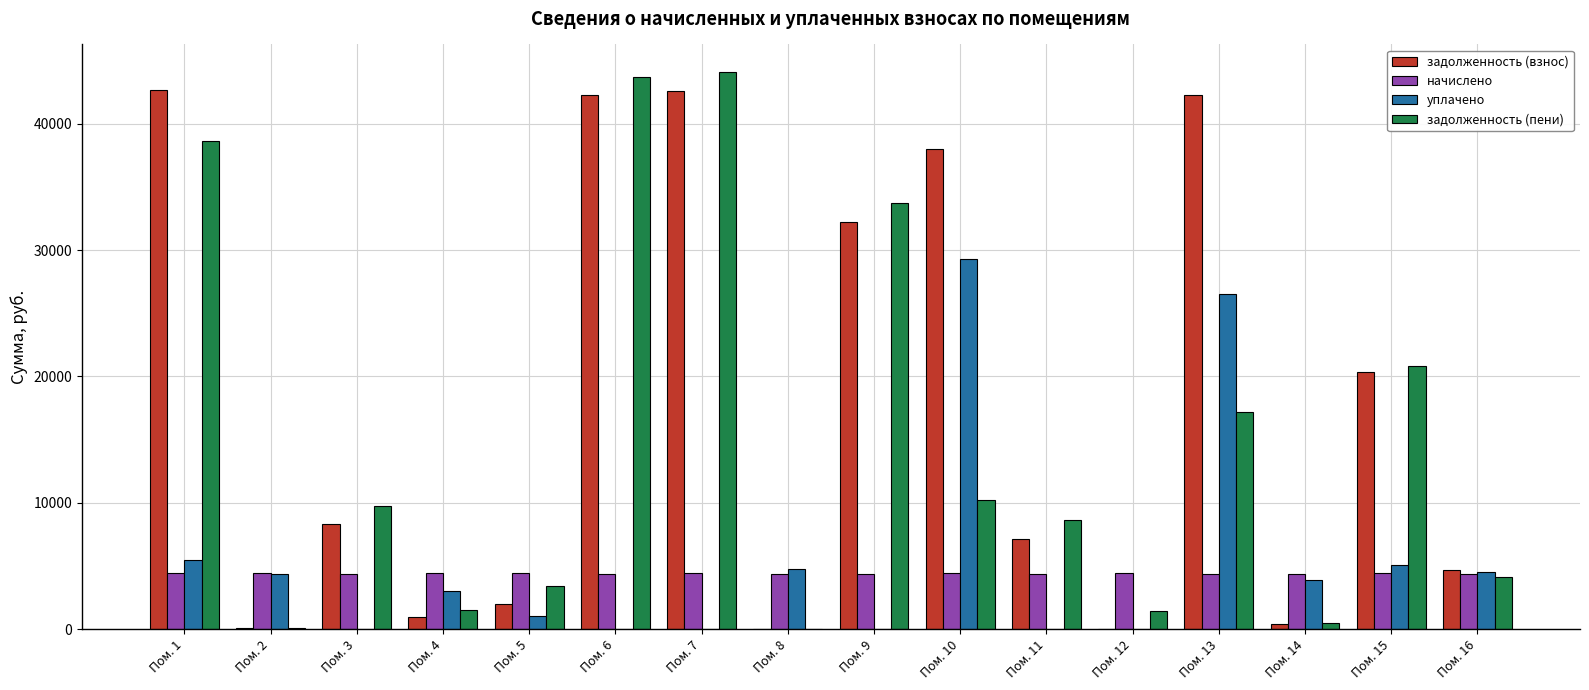

Is the value of задолженность (пени) at Пом. 7 greater than the value of уплачено at Пом. 11?

Yes